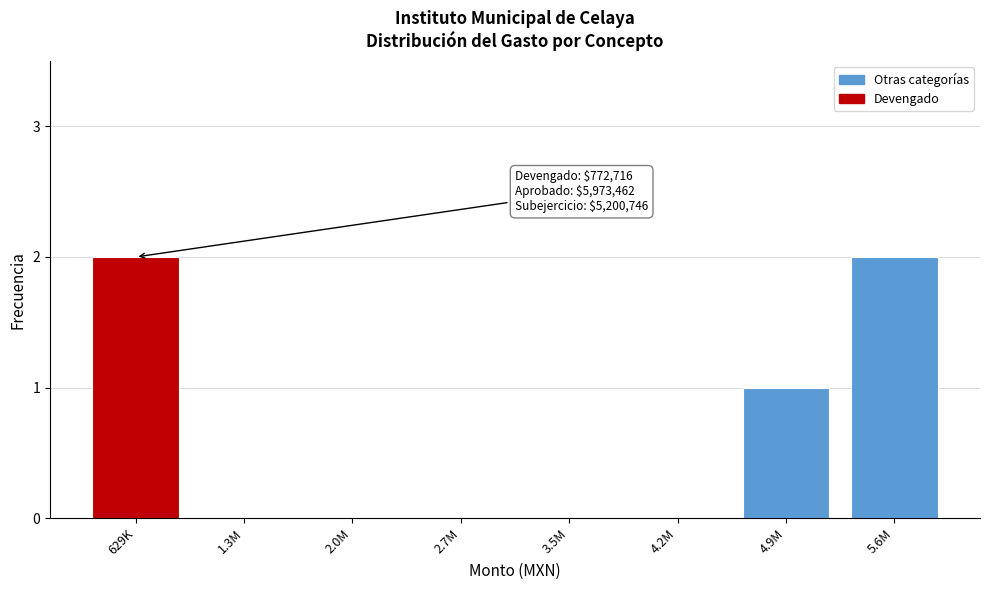

Reading left to right, what are all the values shown in this chart?

629K=2	1.3M=0	2.0M=0	2.7M=0	3.5M=0	4.2M=0	4.9M=1	5.6M=2